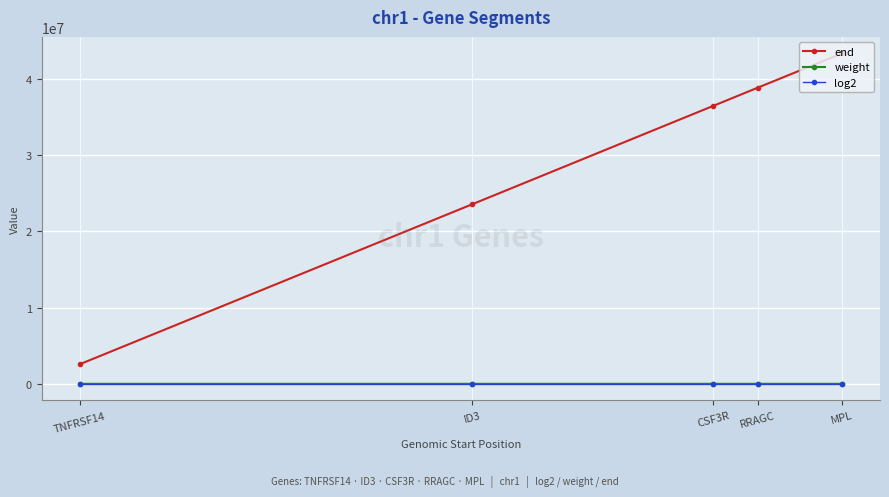

Which label corresponds to the largest value in the chart?

MPL